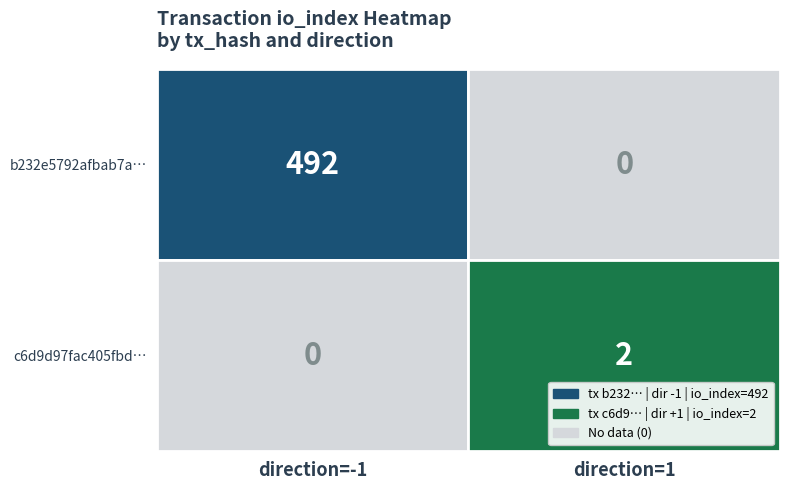

Rank the series by their average value, from lowest to highest.

c6d9d97fac405fbd72b4ca8155d16849107d487, b232e5792afbab7af92512d40de419827473081